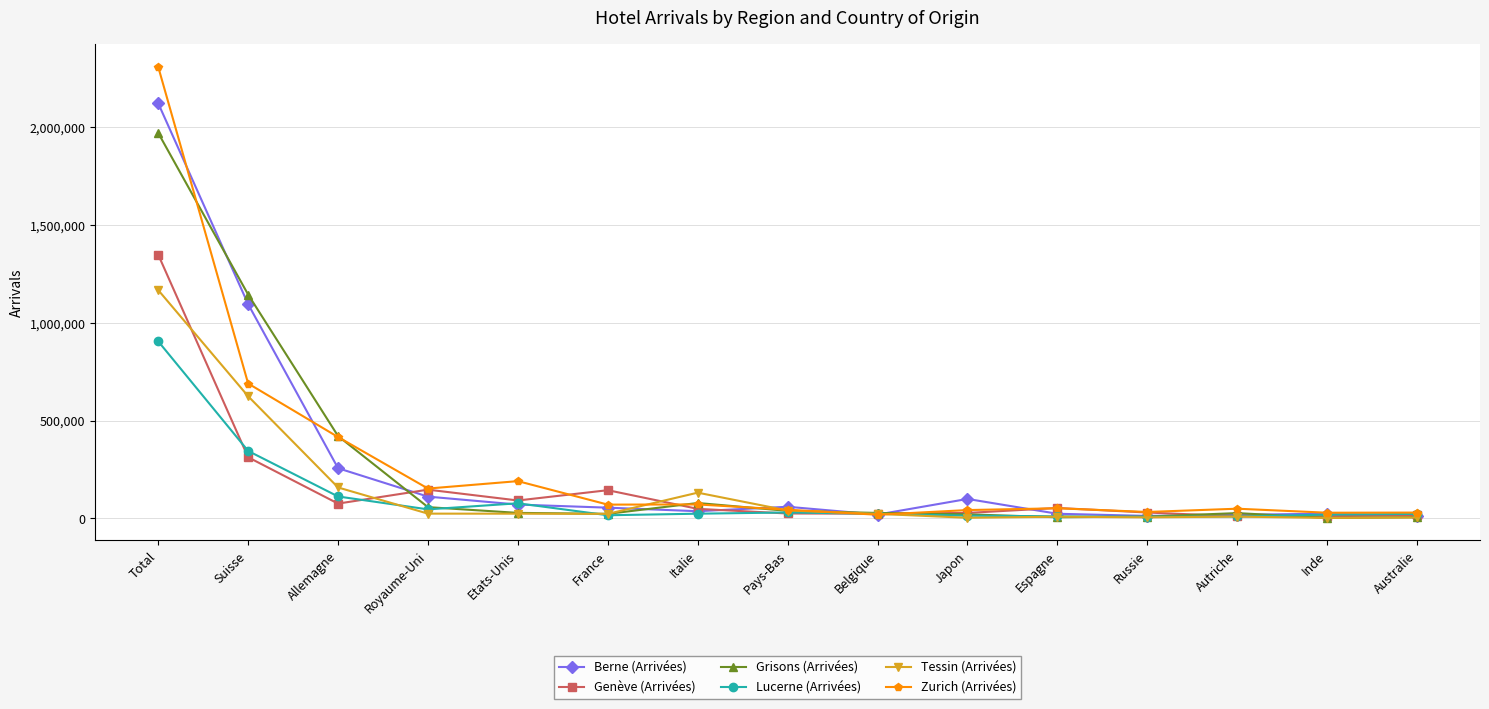

What are all the series names shown in the legend?

Berne (Arrivées), Genève (Arrivées), Grisons (Arrivées), Lucerne (Arrivées), Tessin (Arrivées), Zurich (Arrivées)